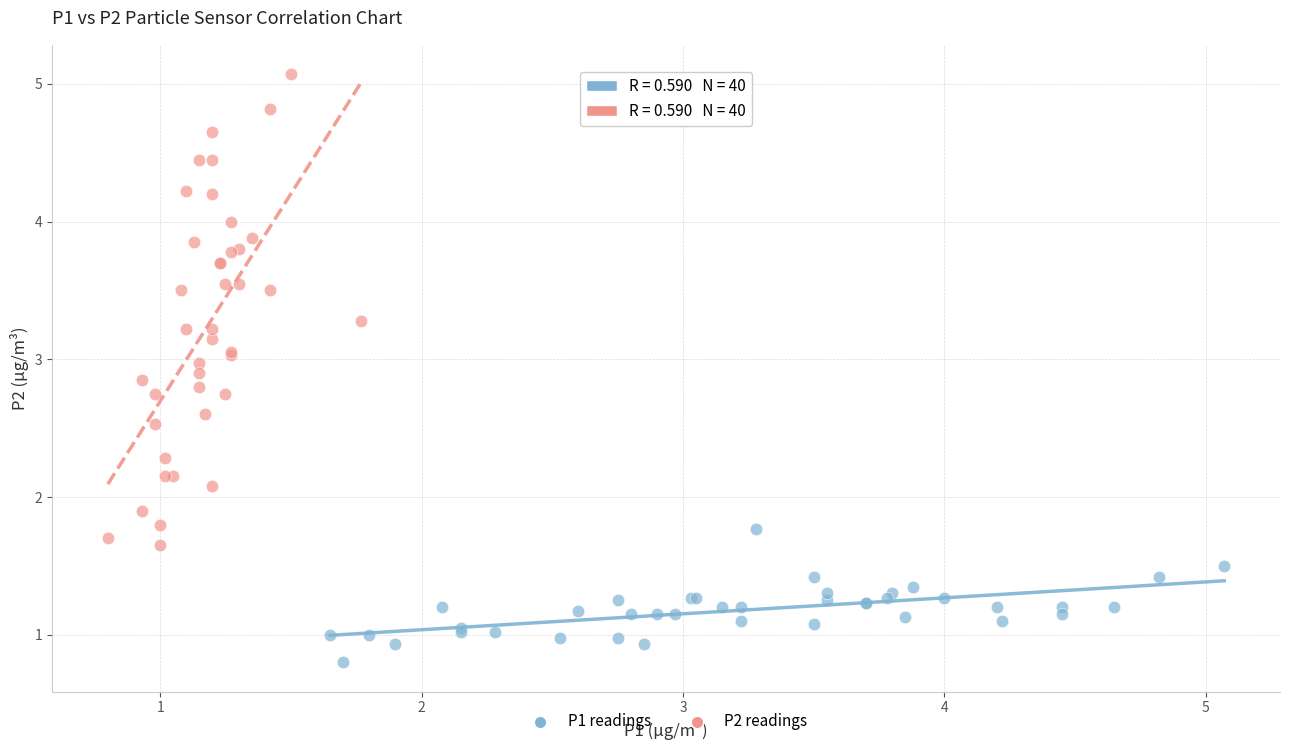

Which series has the largest Y range (max minus min)?

P2 readings